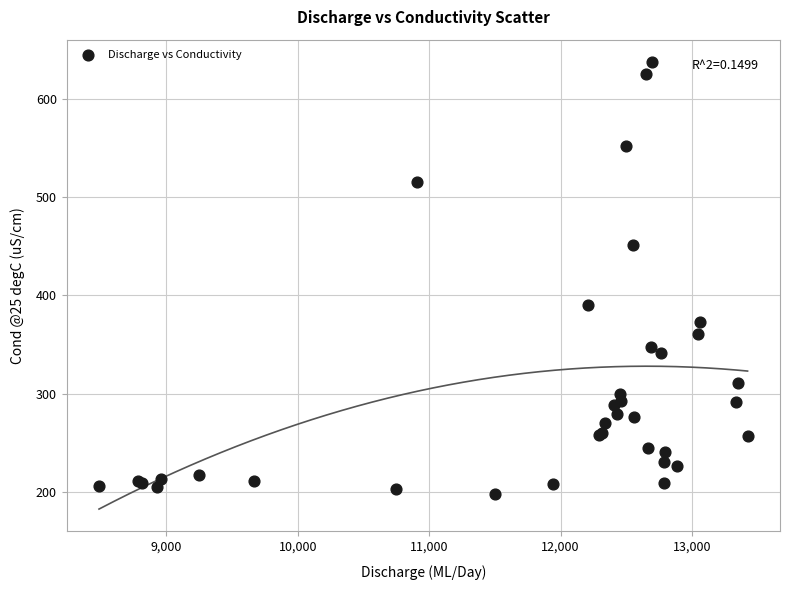

What Y value in the scatter plot is closest to 417?

389.7